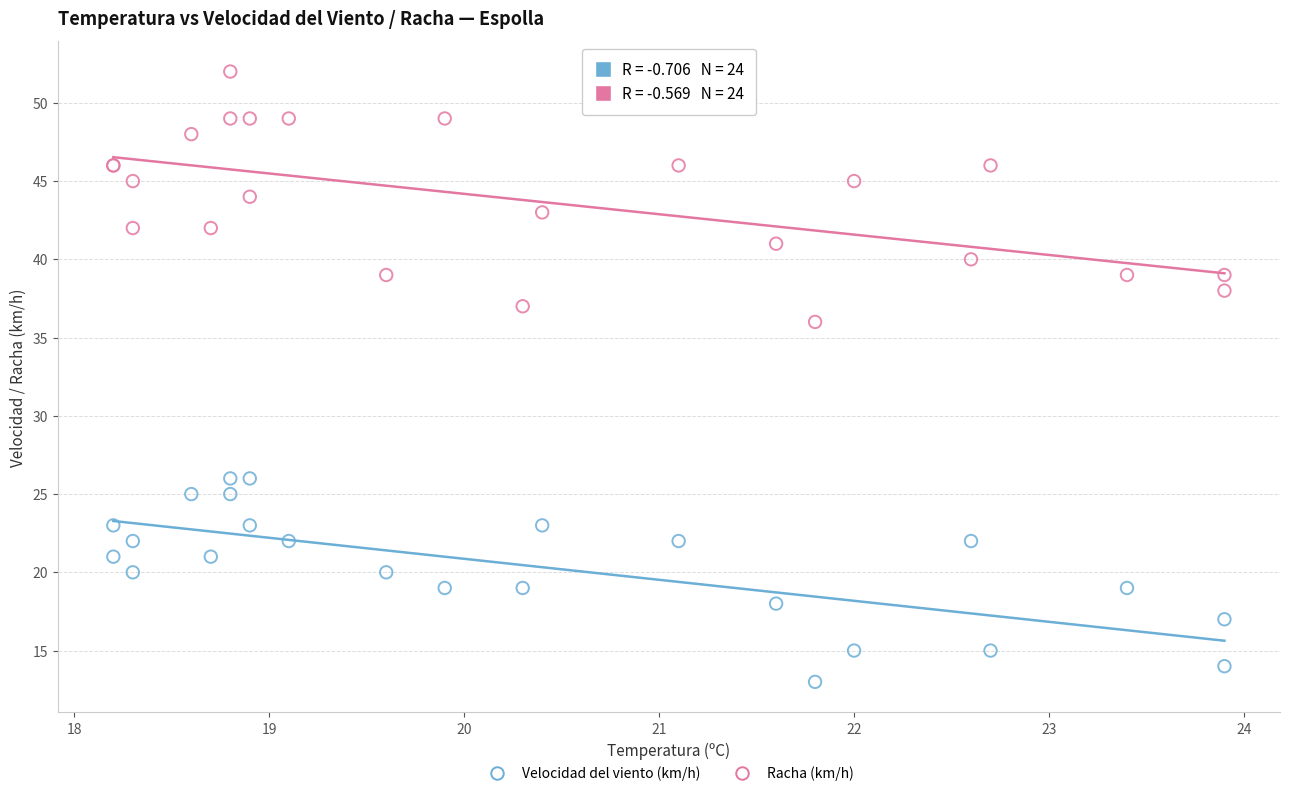

Which series reaches the maximum Y coordinate?

Racha (km/h)